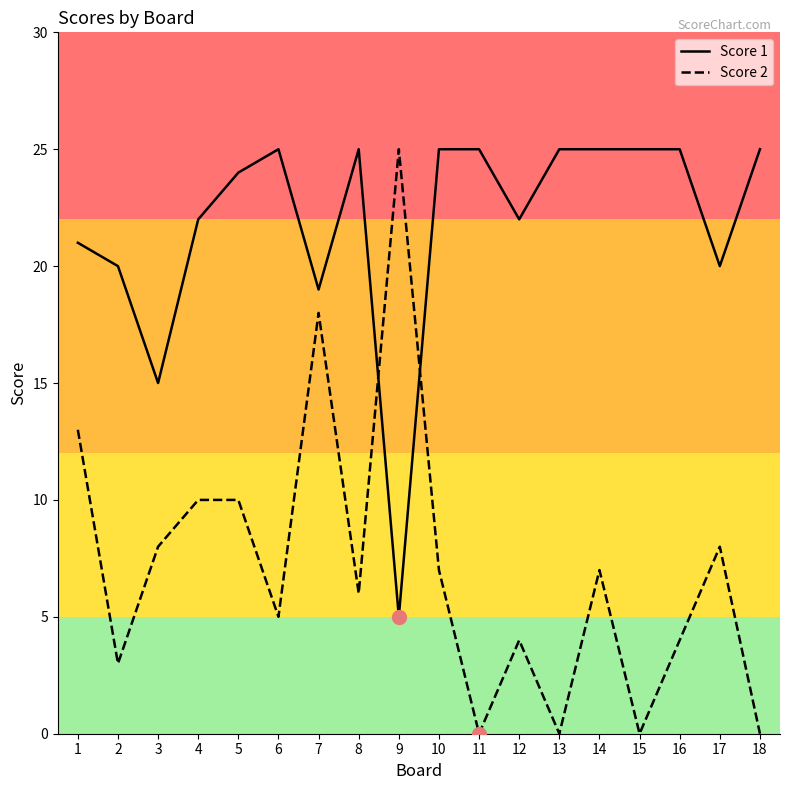

True or false: Score 1 has a value of 44 at 8.

False